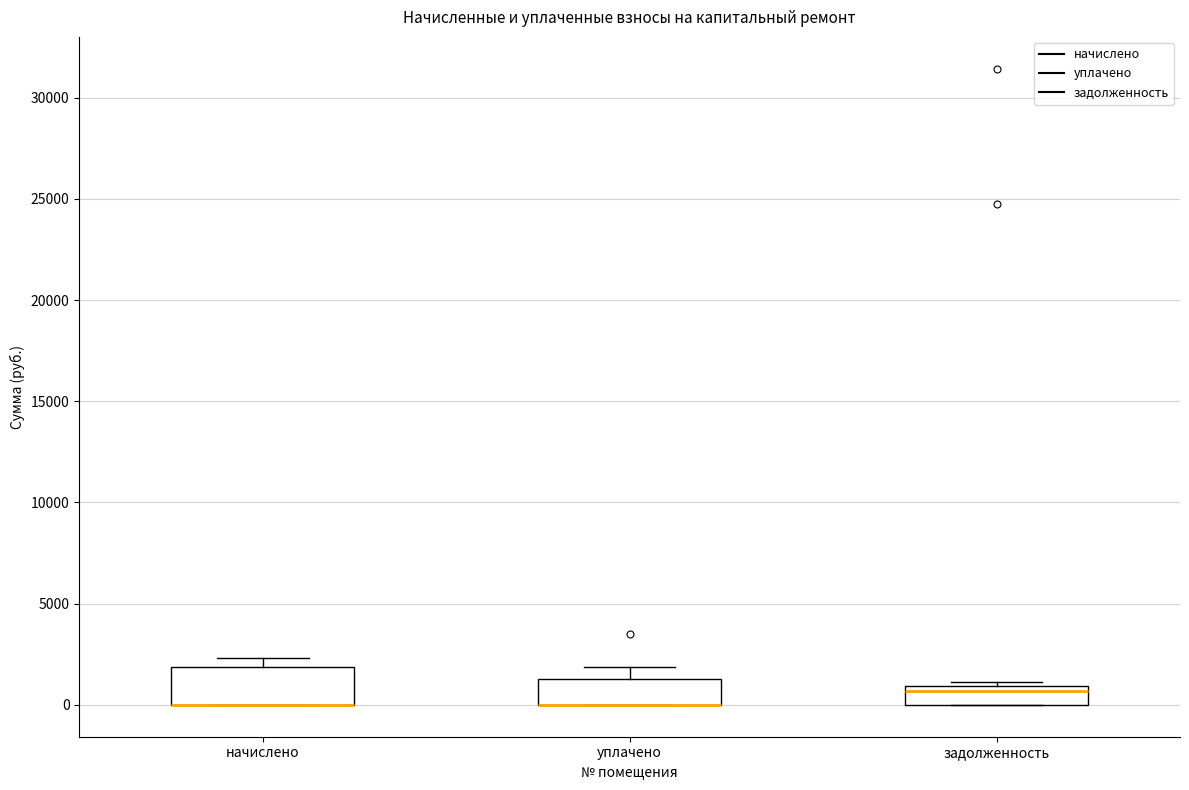

Reading left to right, transcribe this box plot: for each box, give where its median line is, the range the box spans, and where its two whiskers end, as read against the y-axis. The values are not printed on the chart, so give them approximately, as read against the axis.

начислено: median 0 (drawn on the box's lower edge), box 0 to 2000, whiskers 0 to 2500
уплачено: median 0 (drawn on the box's lower edge), box 0 to 1500, whiskers 0 to 2000
задолженность: median 500, box 0 to 1000, whiskers 0 to 1000 (just above the box's upper edge)